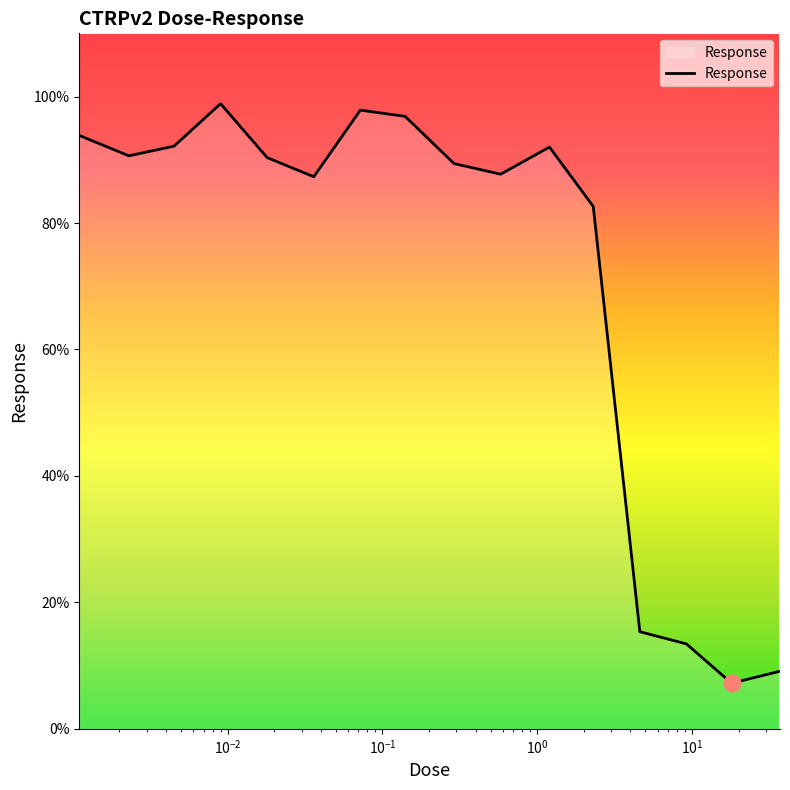

What is the greatest value displayed?

98.9